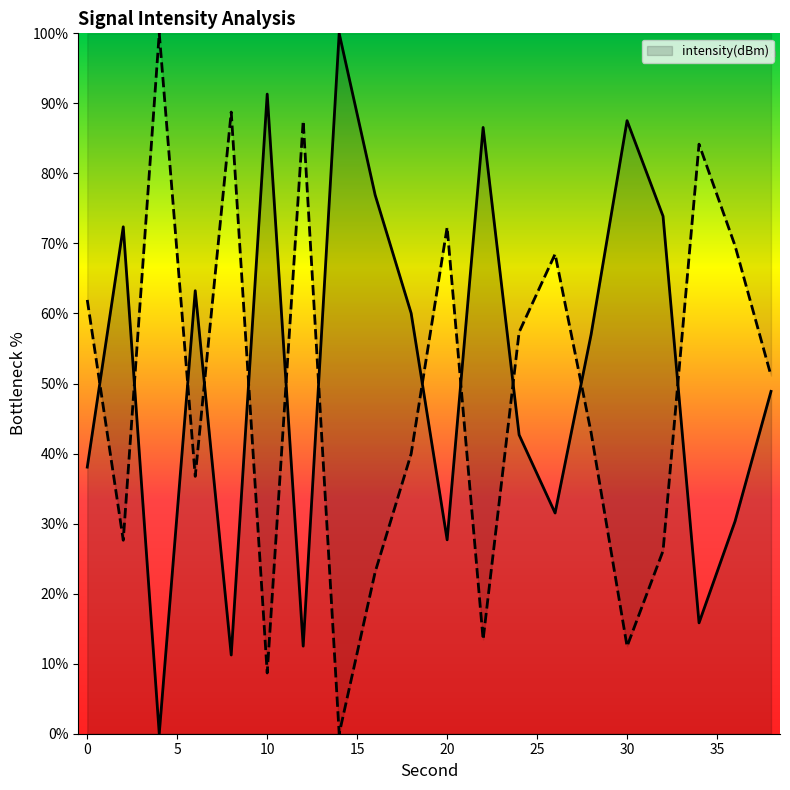

The value at 22 is 86.6. True or false?

True